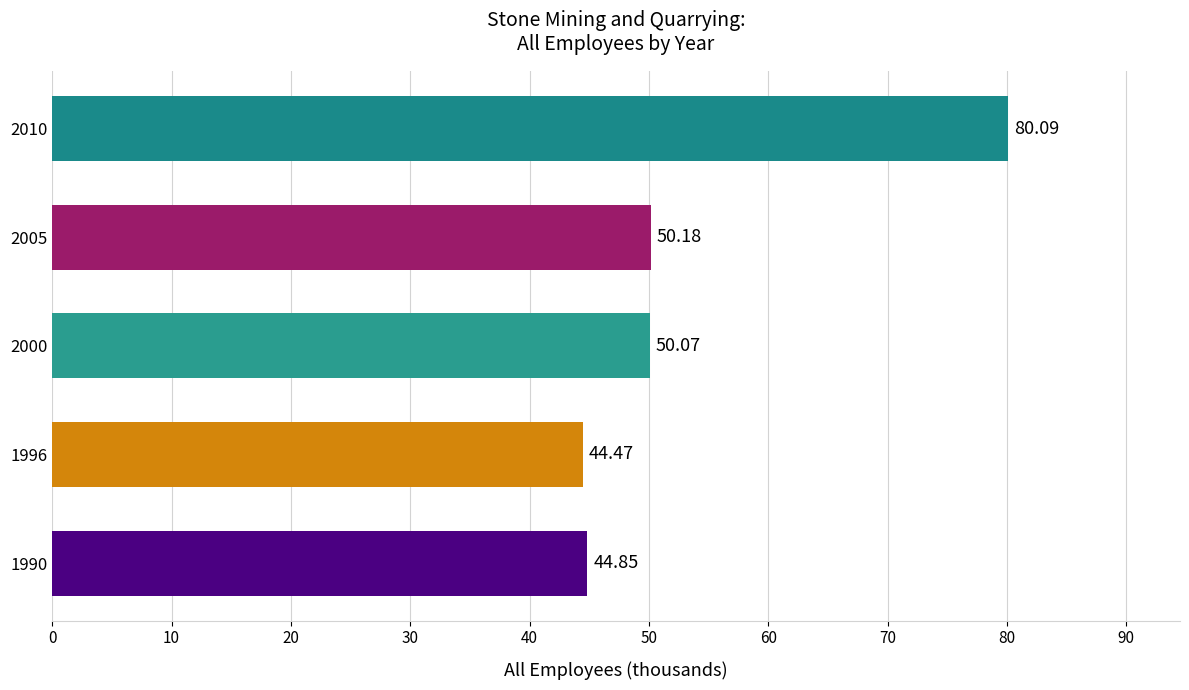

What is the sum of the values at 2010 and 1996?

124.6